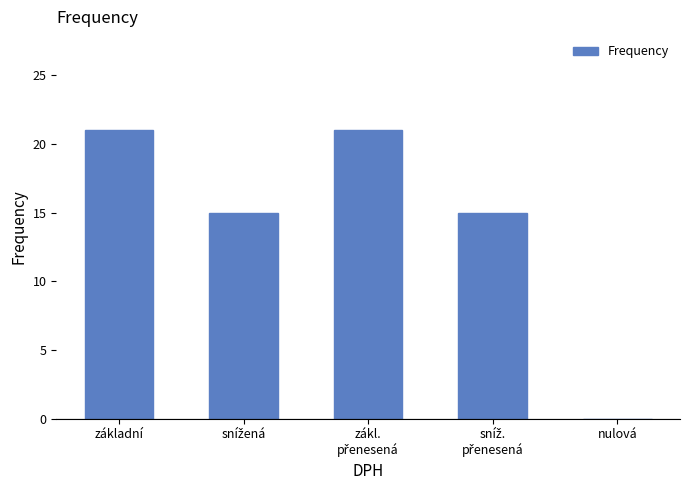

What is the maximum value shown in the chart?

21